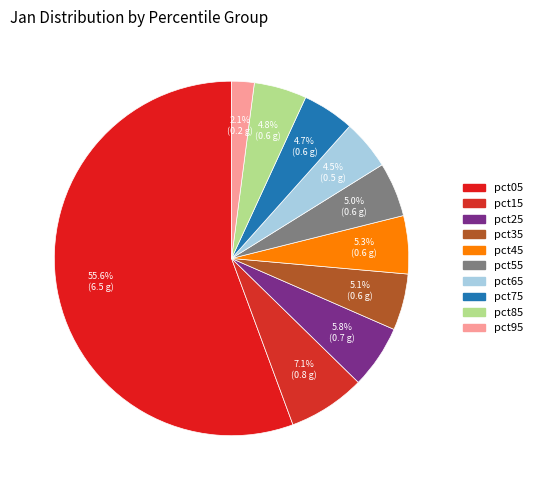

Which slice is the smallest?

pct95